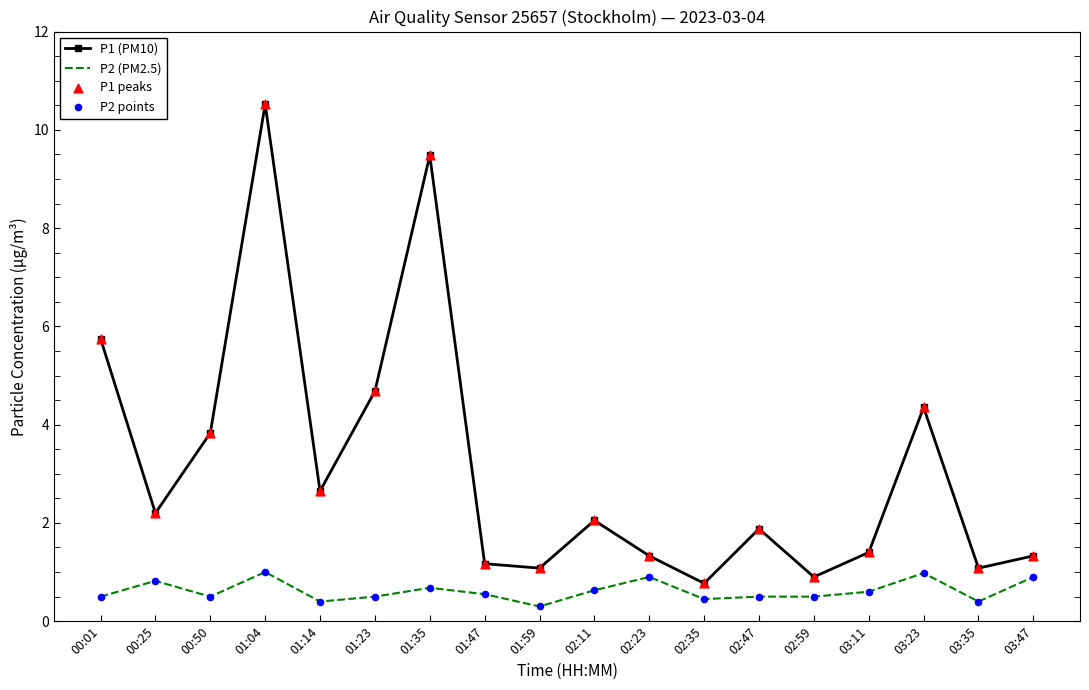

What is the total value across all series at 03:23?

5.3